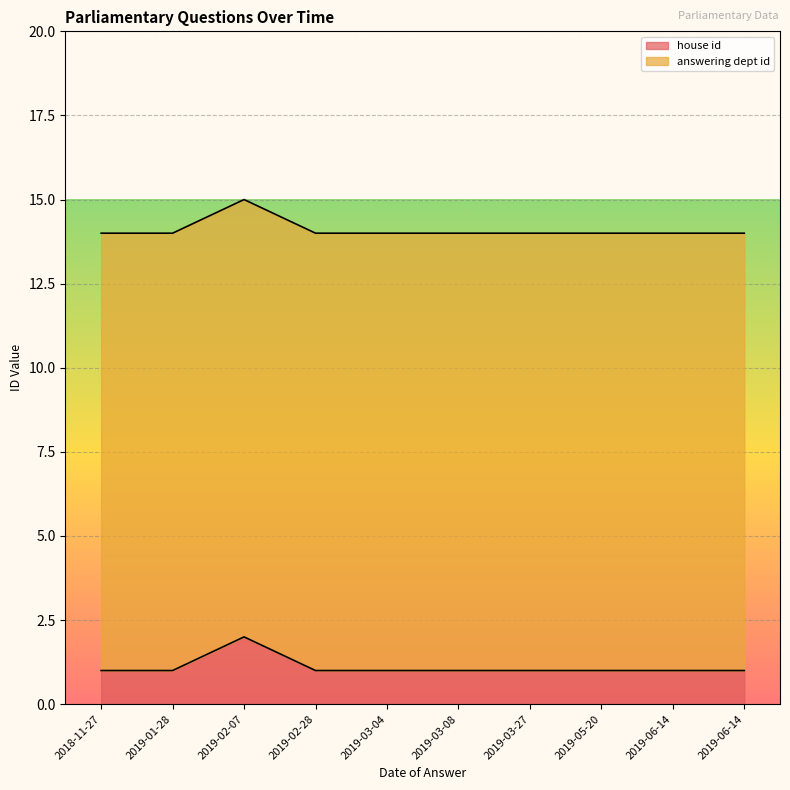

Which has a higher value, 2019-02-28 or 2019-03-04?

2019-02-28